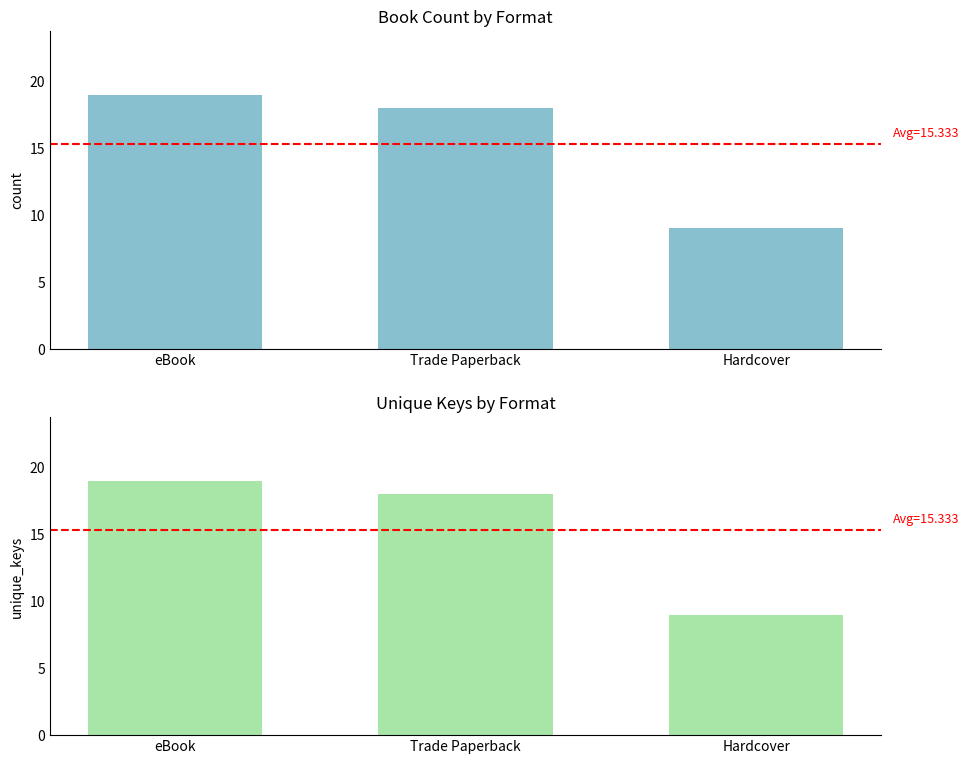

What is the approximate value of count at eBook, to the nearest 10?

20